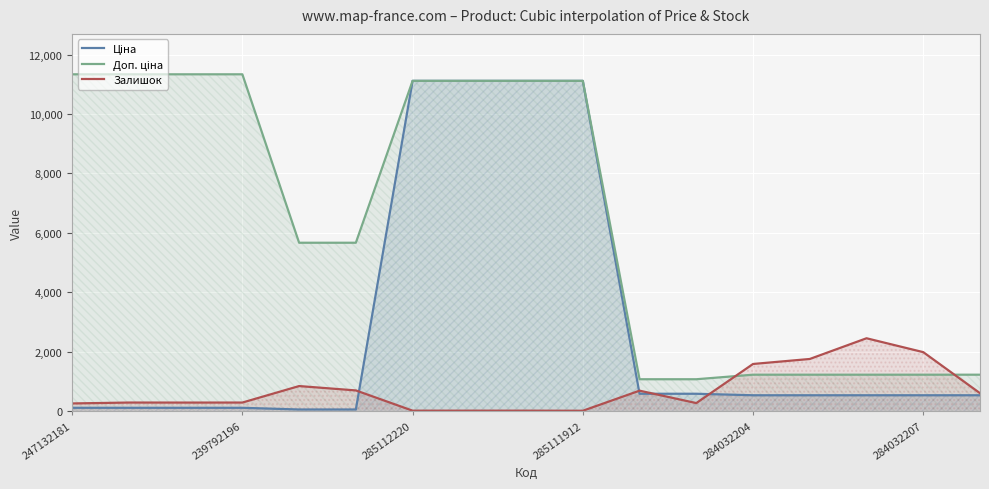

True or false: Залишок has a value of 2726.5 at 284032207.

False